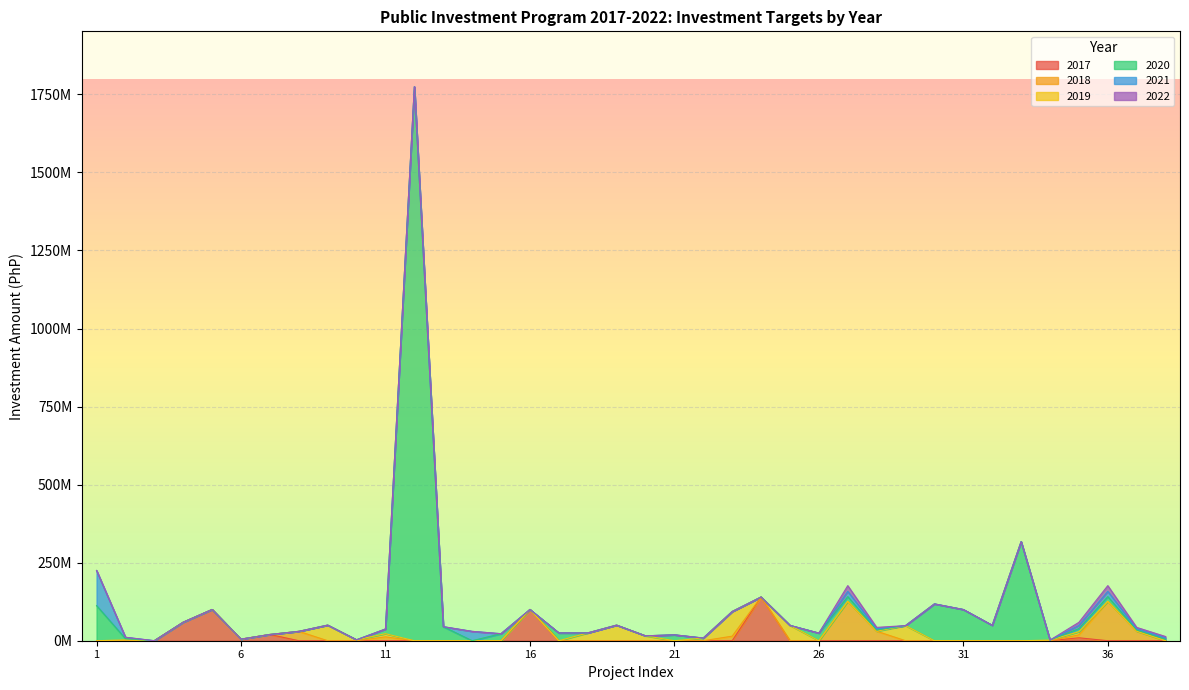

Between 4 and 6, which series saw the biggest shift?

2017